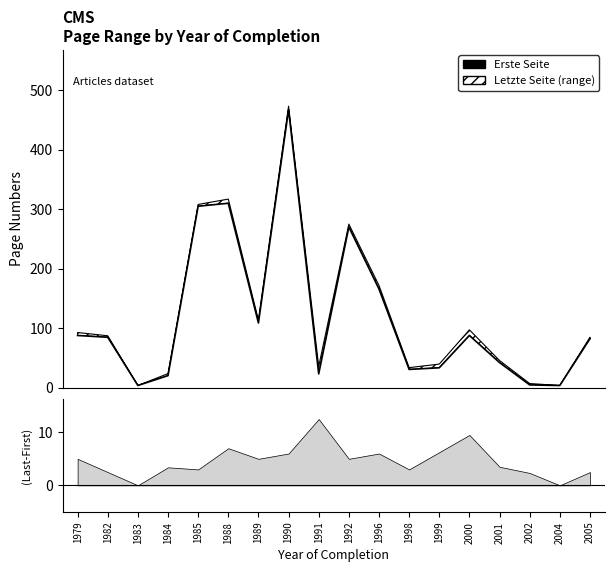

How many lines are shown in the chart?

1